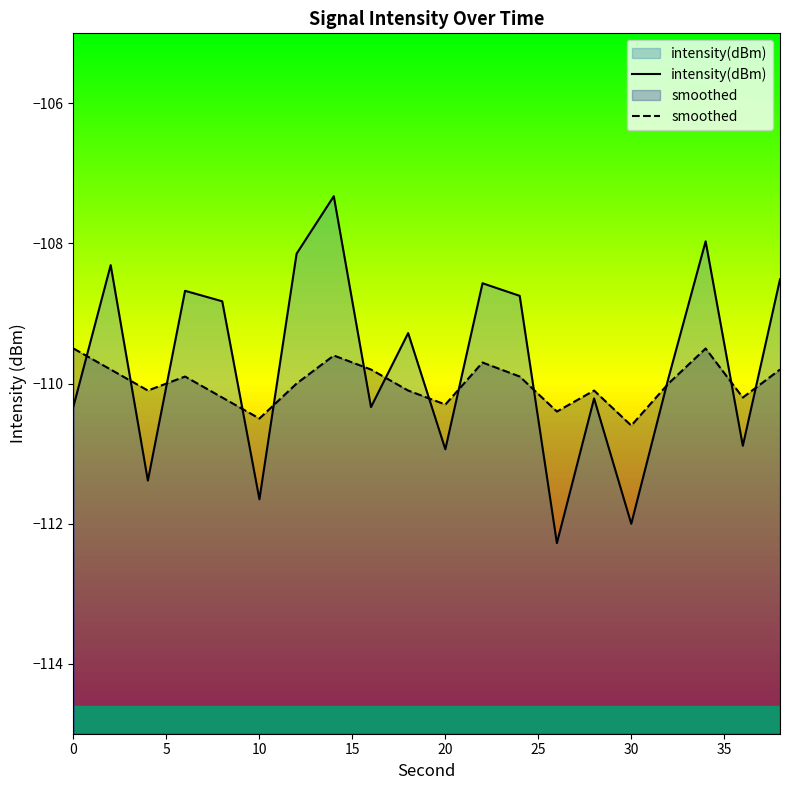

What is the total value across all series at 30?

-222.6